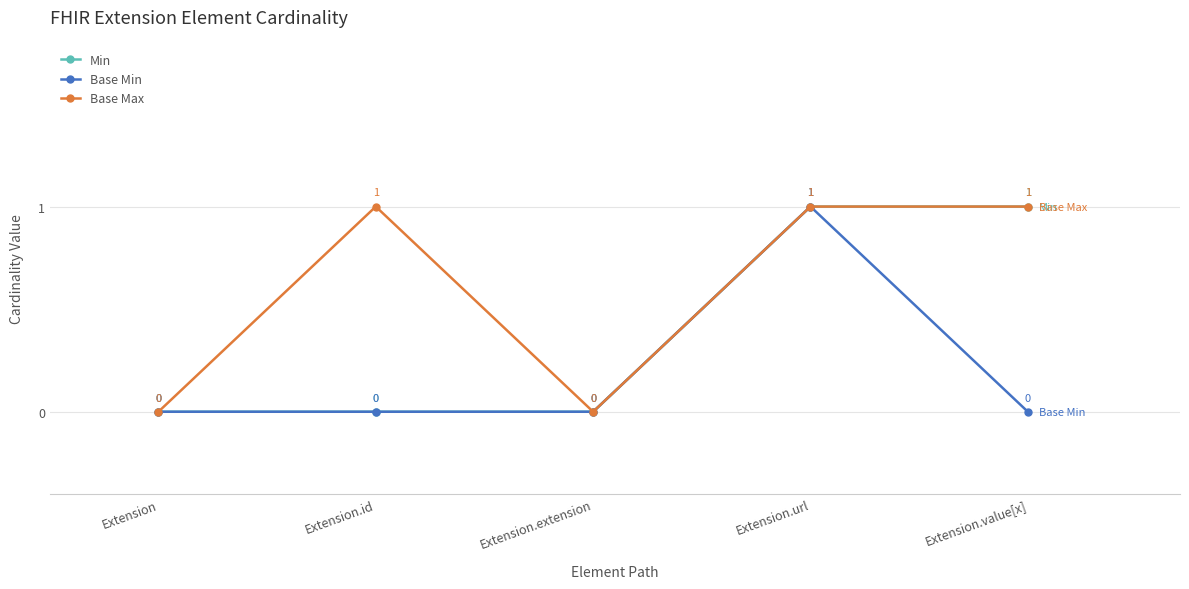

Which series changed the most between Extension.id and Extension.value[x]?

Min